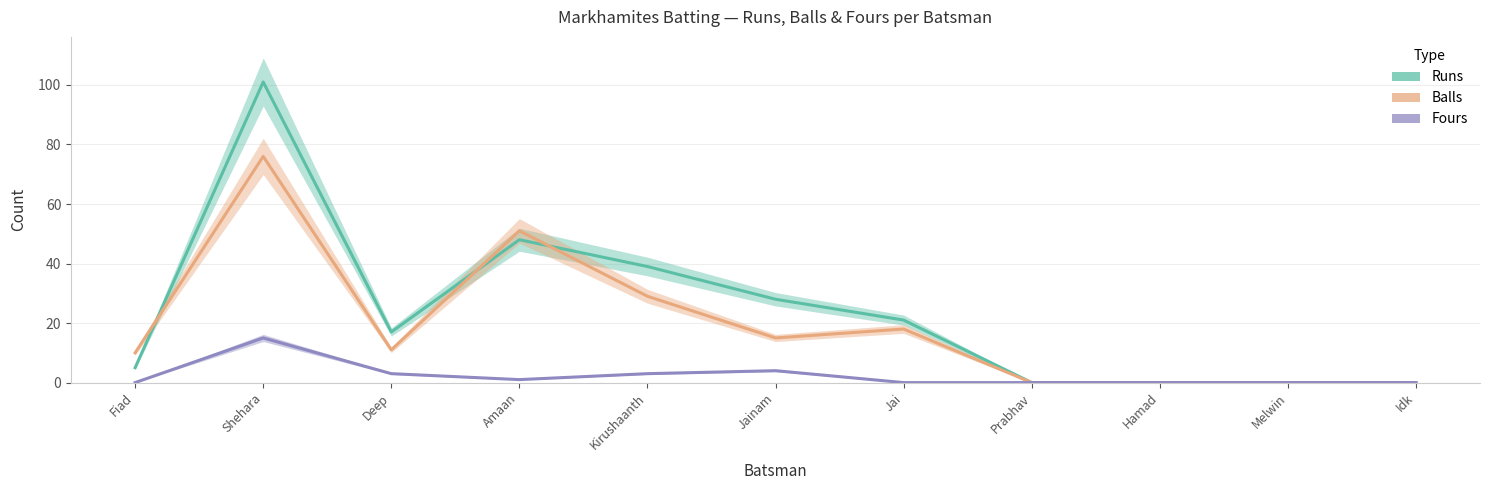

How many lines are shown in the chart?

3